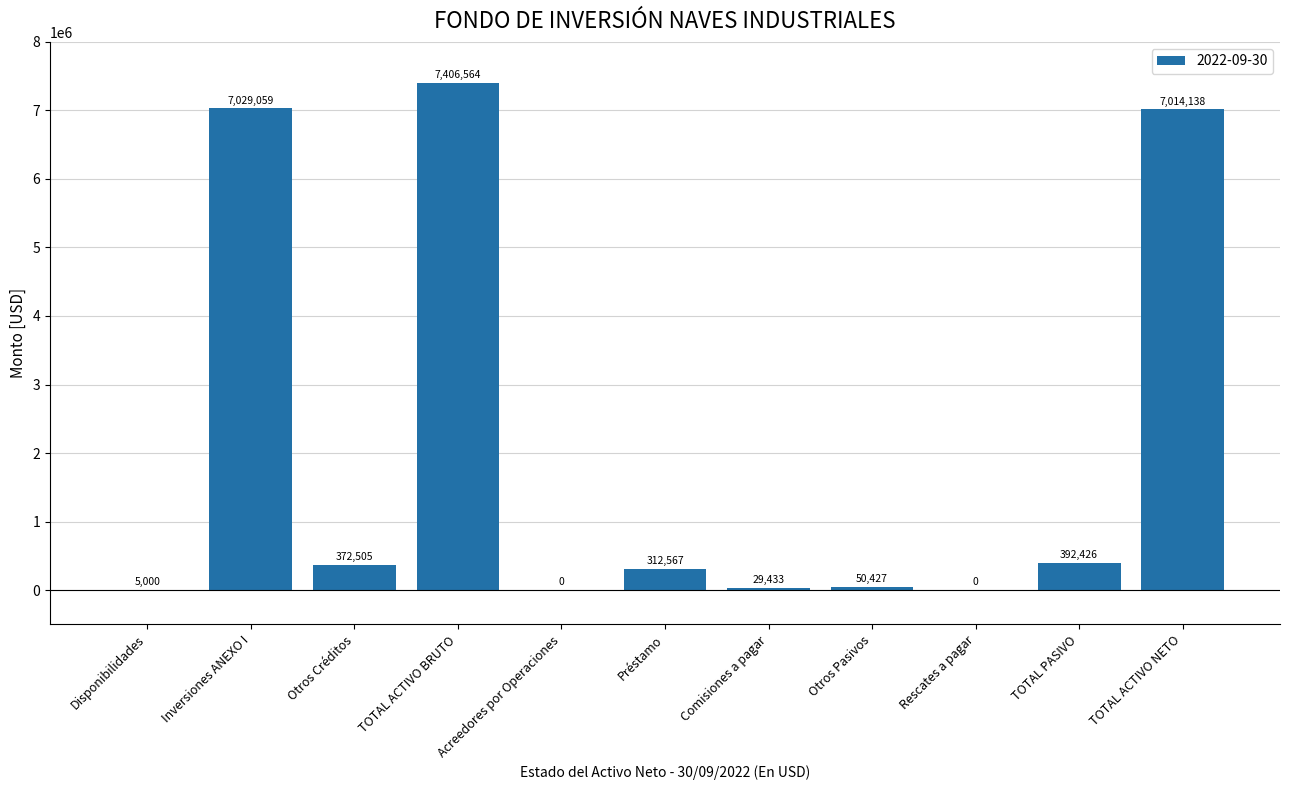

Between Acreedores por Operaciones and Comisiones a pagar, which is larger?

Comisiones a pagar